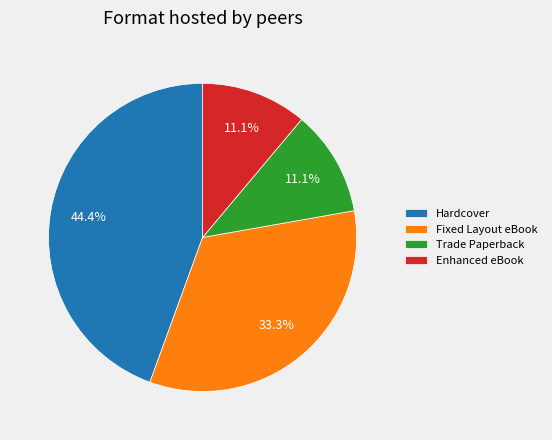

Which category has the biggest portion of the pie?

Hardcover